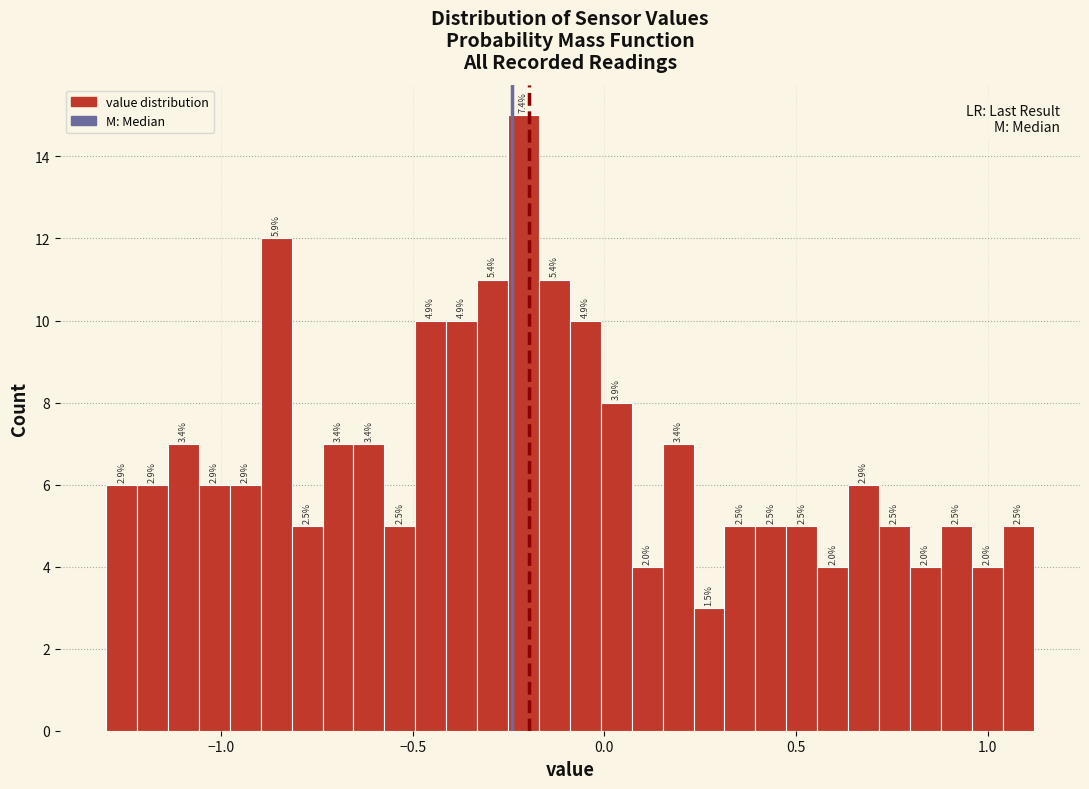

Read against the x-axis, roughly where is the centre of the tallest bar?

-0.20